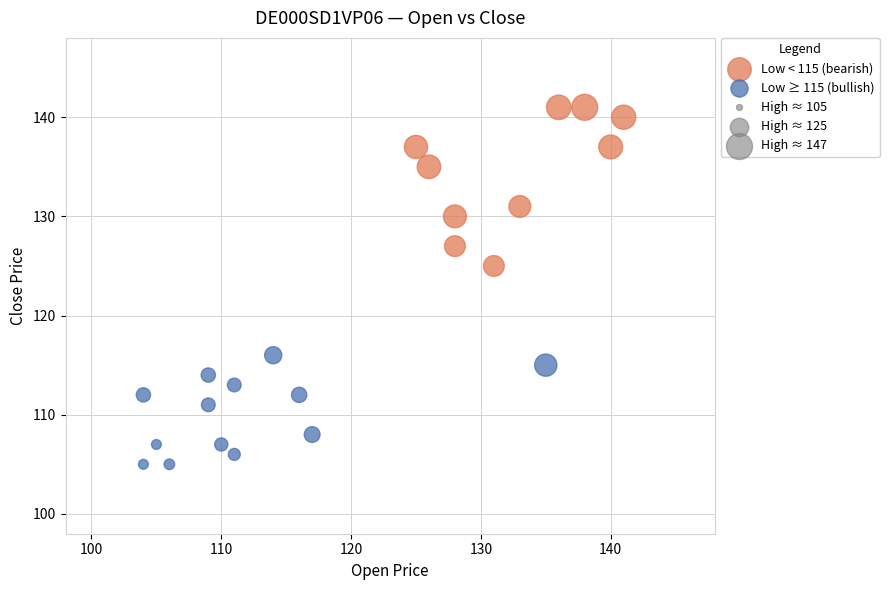

Which series has the widest spread of Y values?

Low < 115 (bearish)